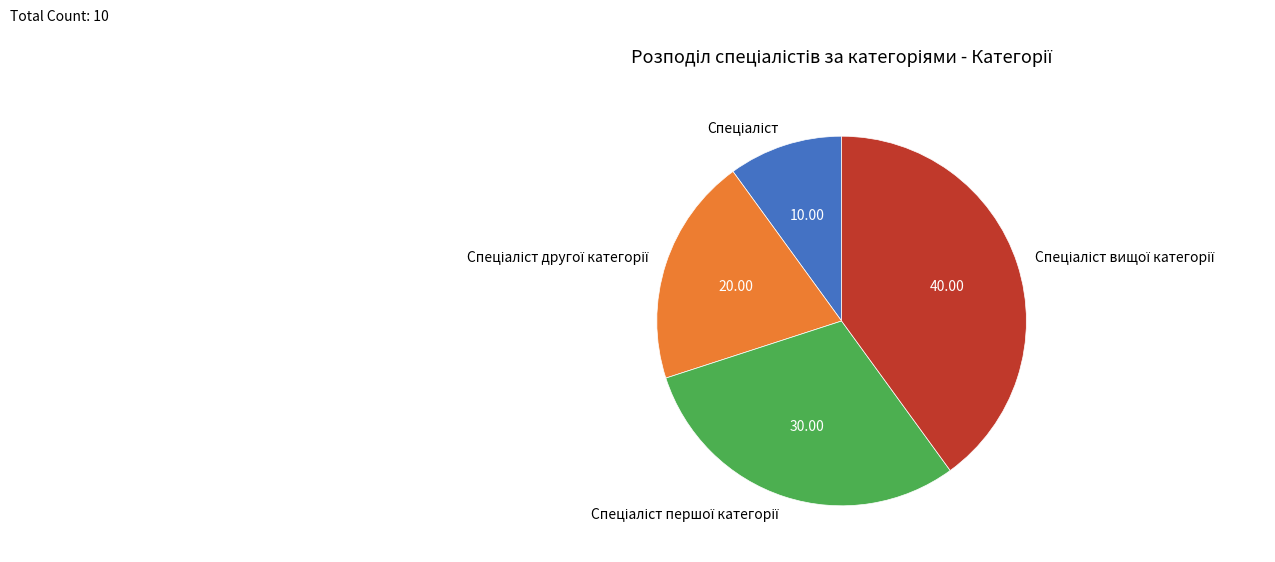

Does any single category account for the majority?

No